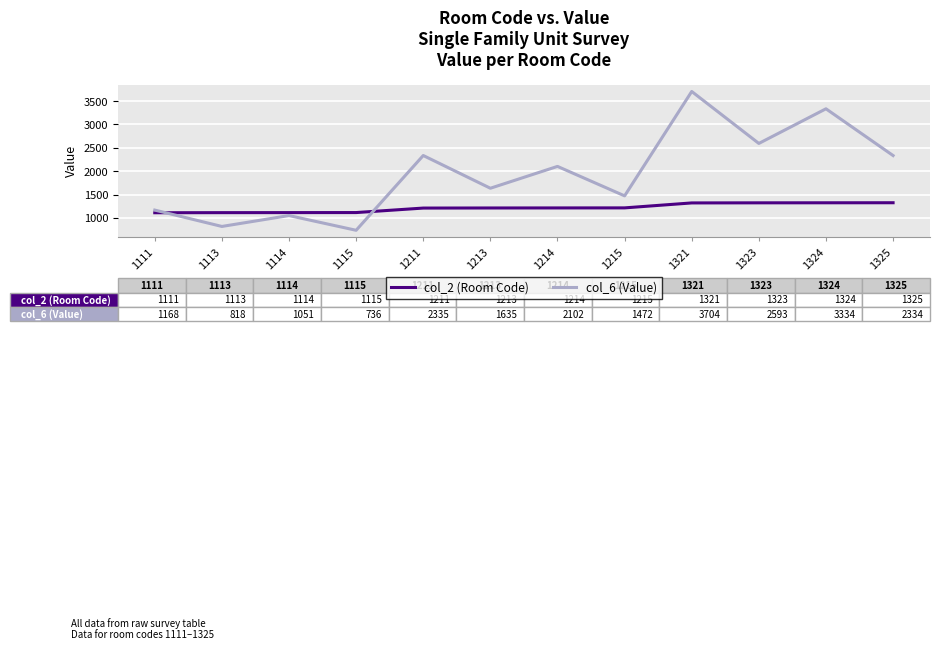

At which label does col_6 (Value) reach its minimum?

1115